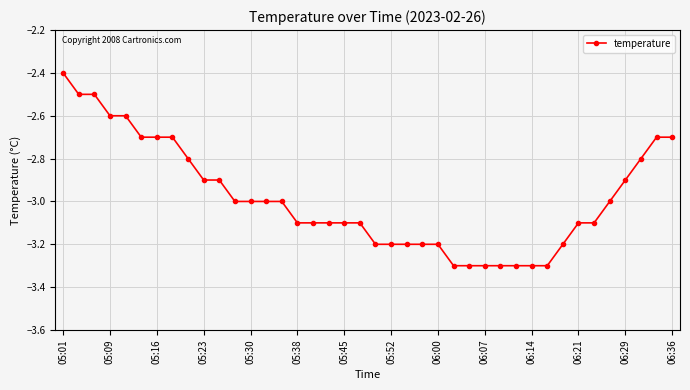

What is the value of the 3rd point from the left?

-2.5